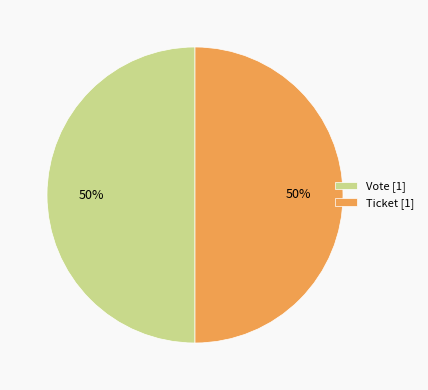

To the nearest percent, what is the average slice percentage?

50%